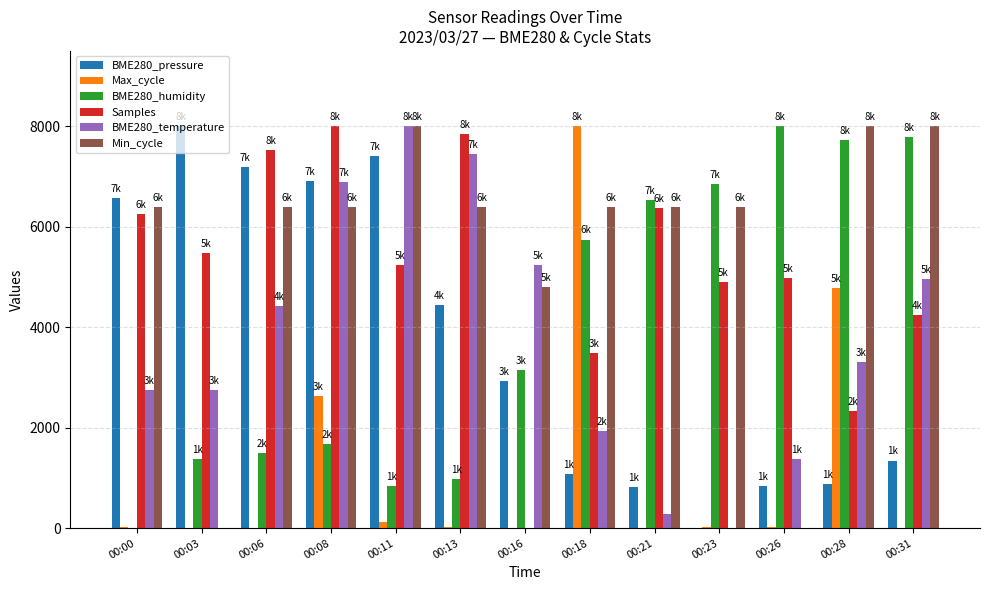

The value of Samples at 00:03 is 7661.4. True or false?

False